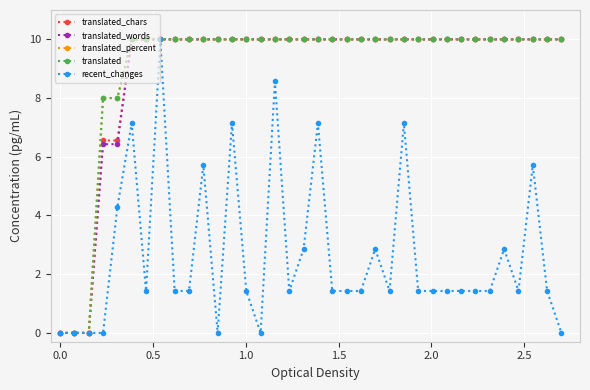

Is this an area chart (filled region under the line)?

No